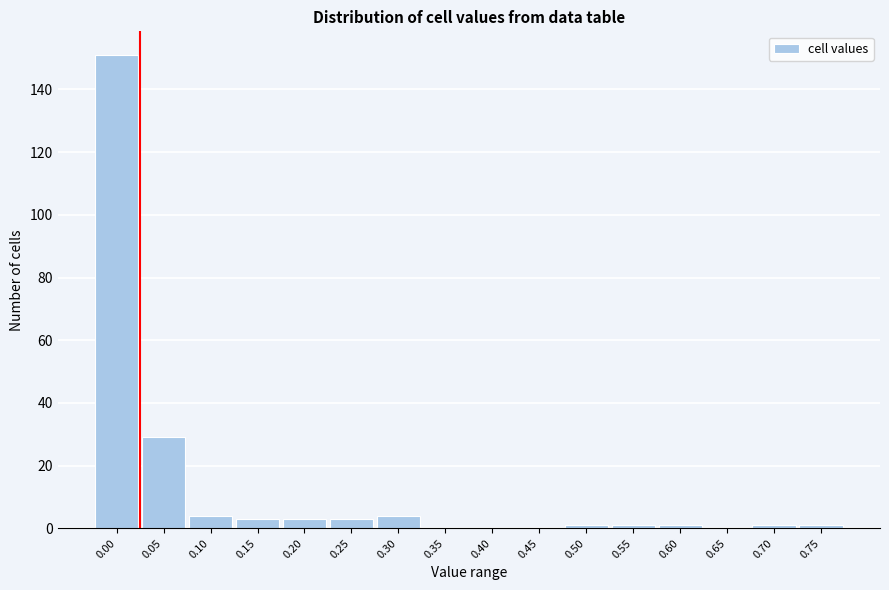

Reading left to right, what are all the values shown in this chart?

0.00=151	0.05=29	0.10=4	0.15=3	0.20=3	0.25=3	0.30=4	0.35=0	0.40=0	0.45=0	0.50=1	0.55=1	0.60=1	0.65=0	0.70=1	0.75=1